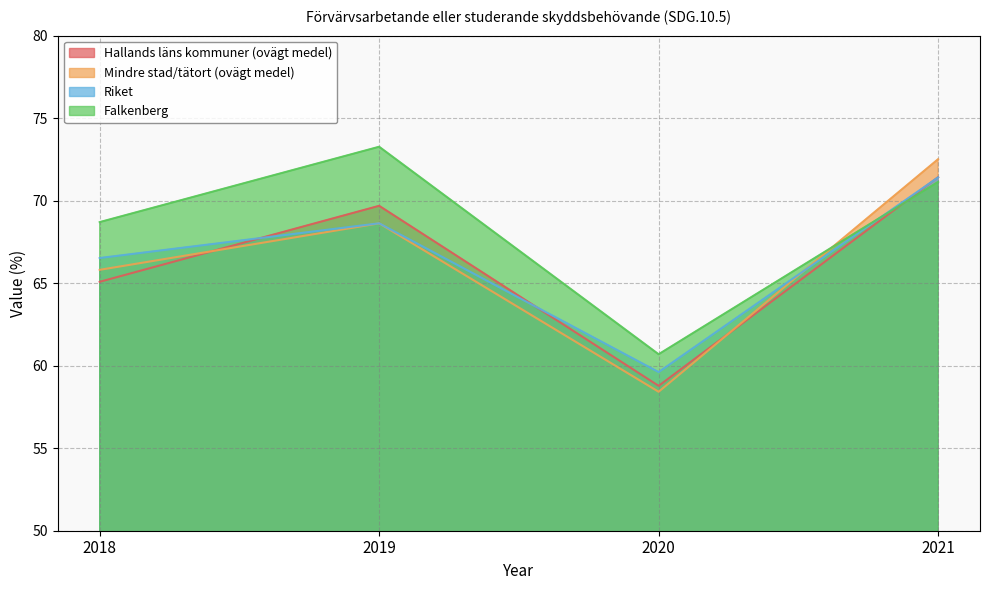

Where does the Riket series first go above 68?

2019